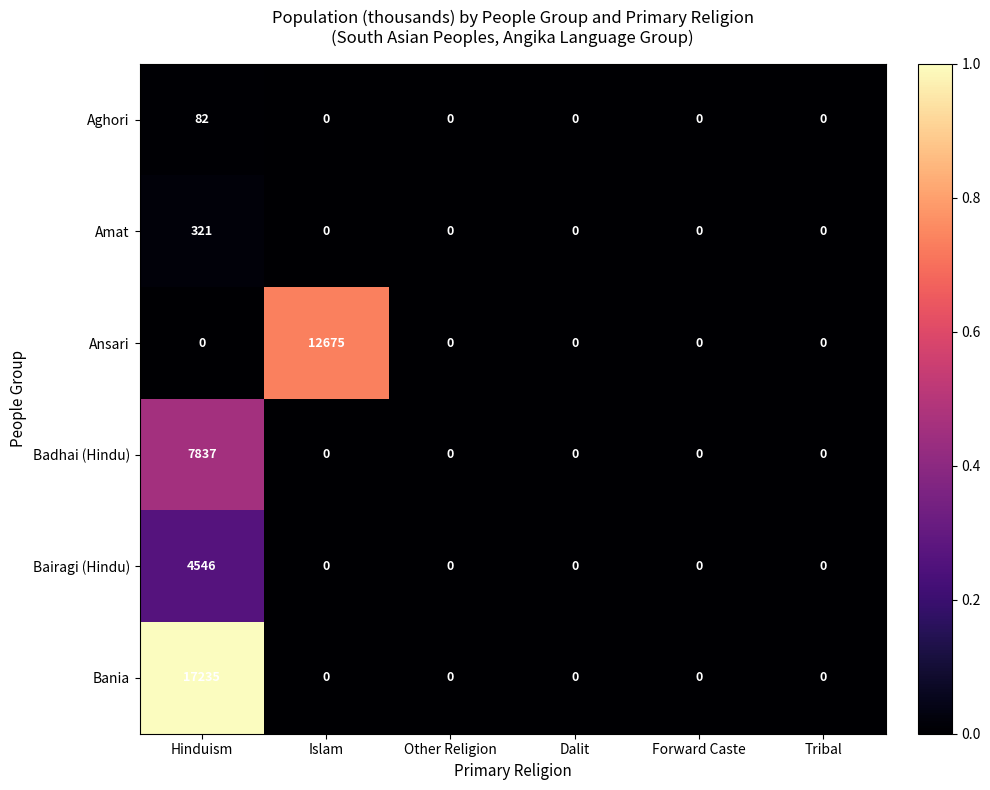

What is the difference between the highest and lowest values at Islam?

12675